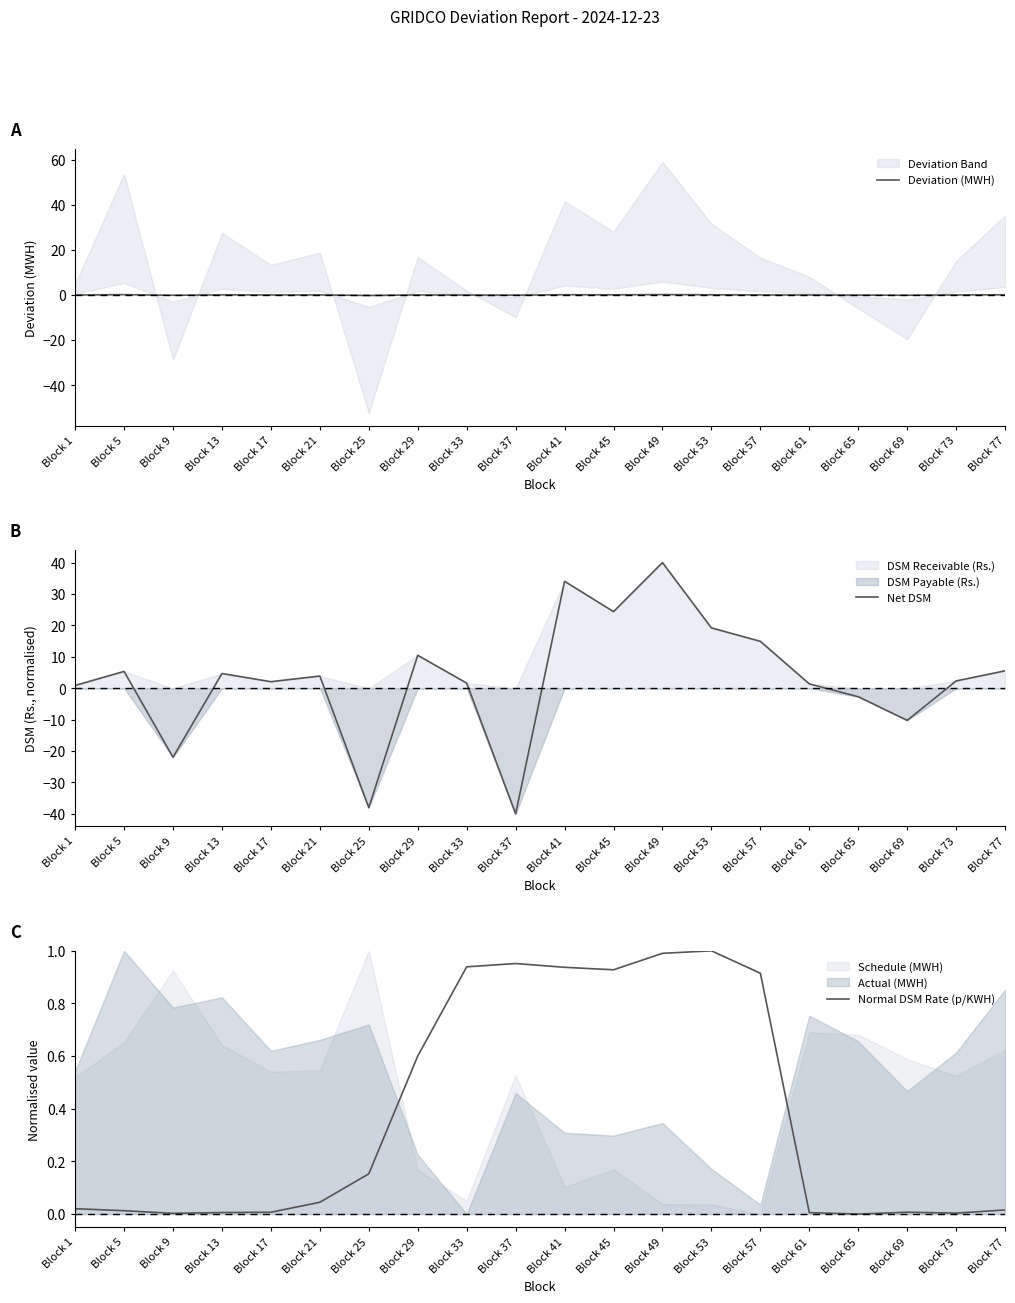

Which series has the largest total across all categories?

Net DSM